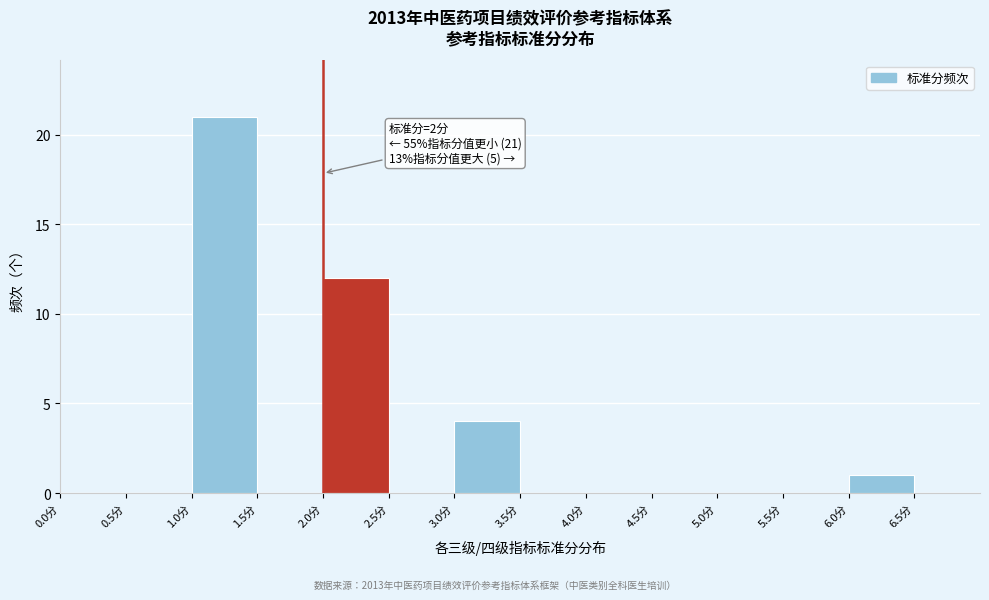

Over which range of the x-axis is the bar tallest?

1.0 to 1.5